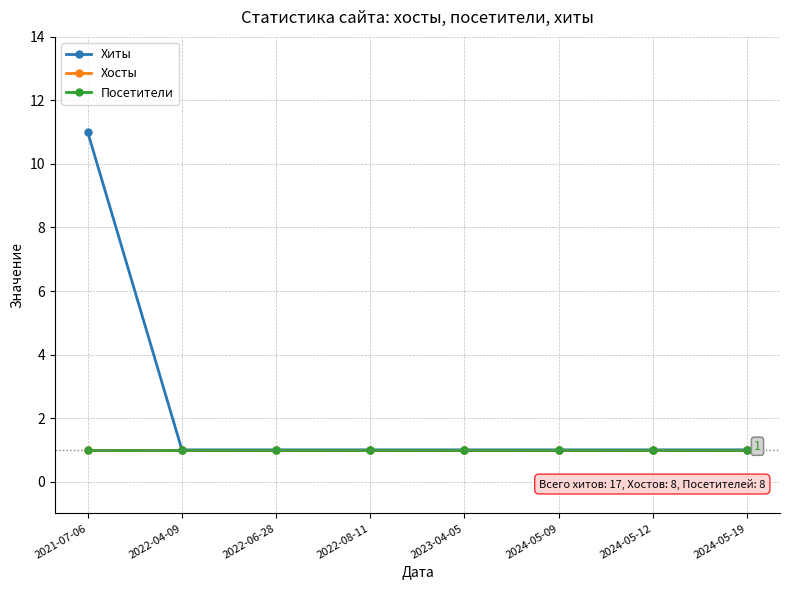

What is the value of the Хиты point at the 4th from the left?

1